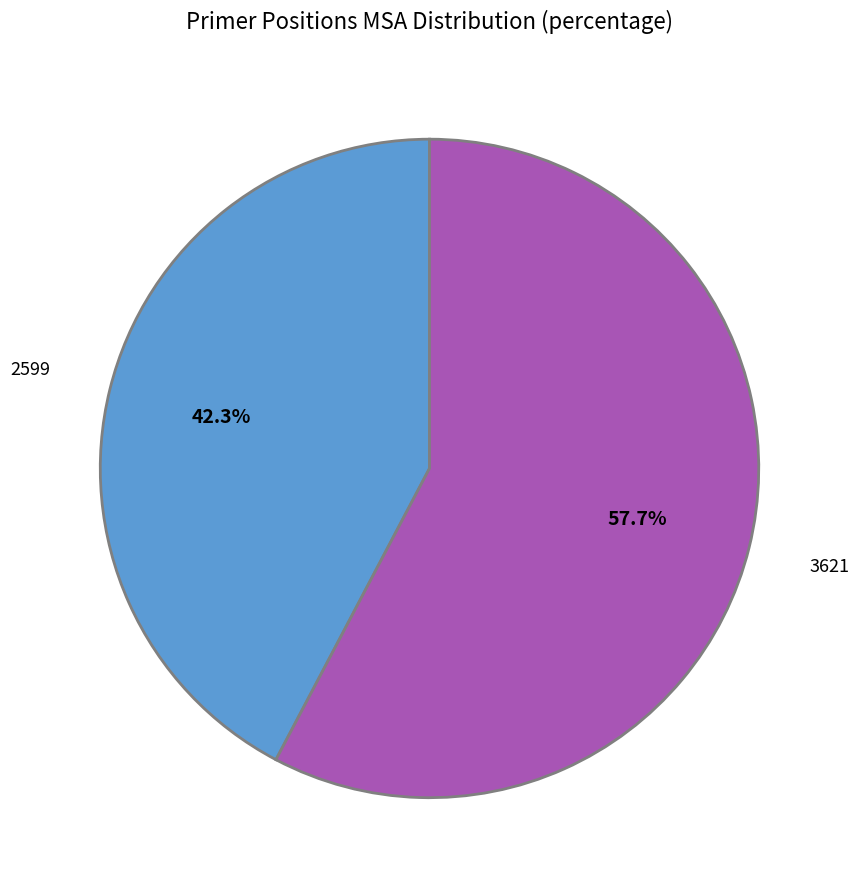

Does any single category account for the majority?

Yes